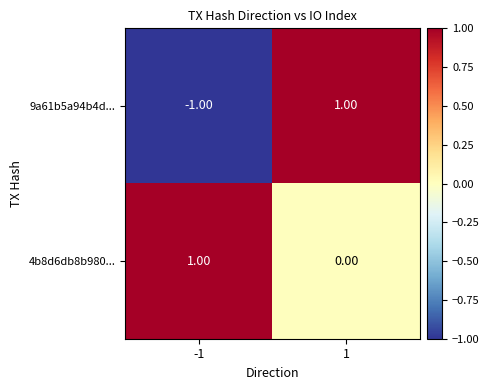

Between -1 and 1, which series saw the biggest shift?

9a61b5a94b4d...